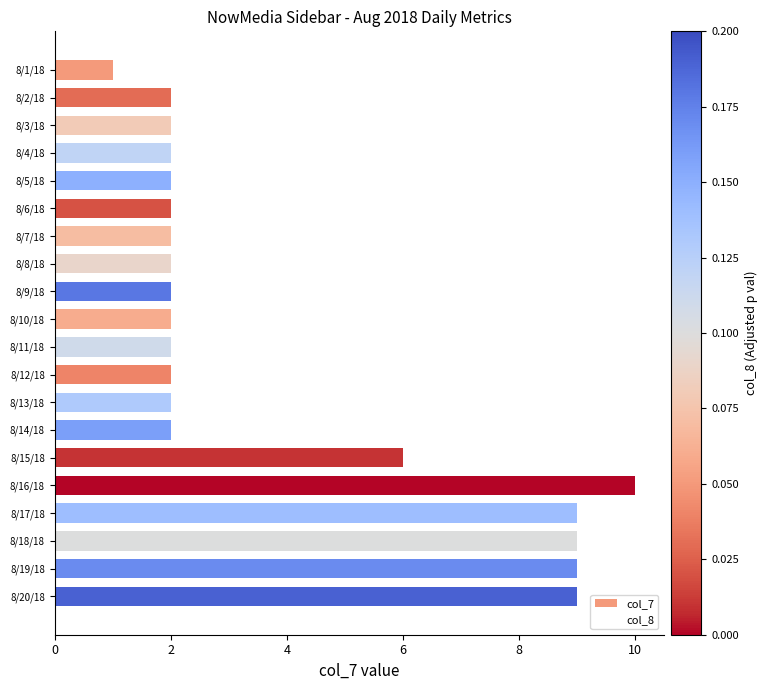

What is the difference between the maximum and minimum values?

9